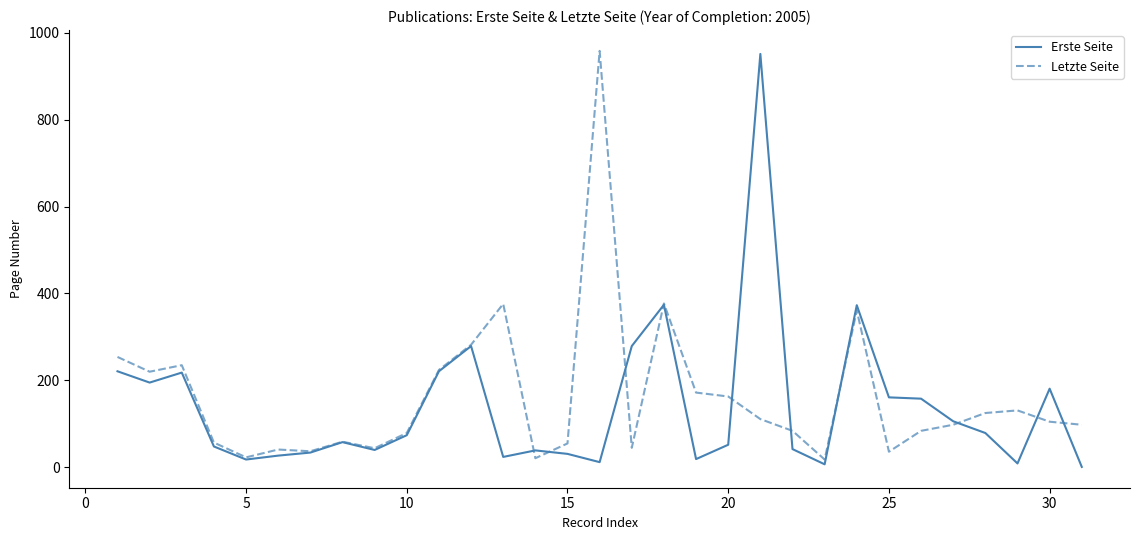

What are all the series names shown in the legend?

Erste Seite, Letzte Seite